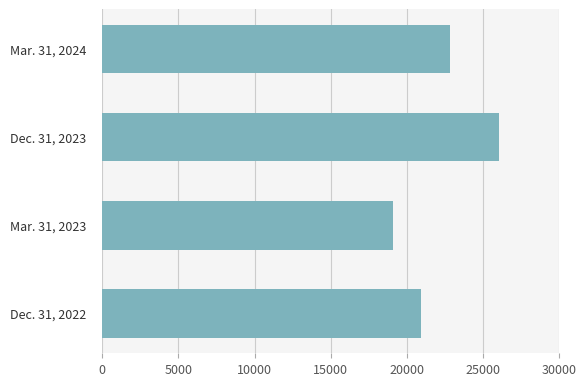

What is the difference between the maximum and minimum values?

6988